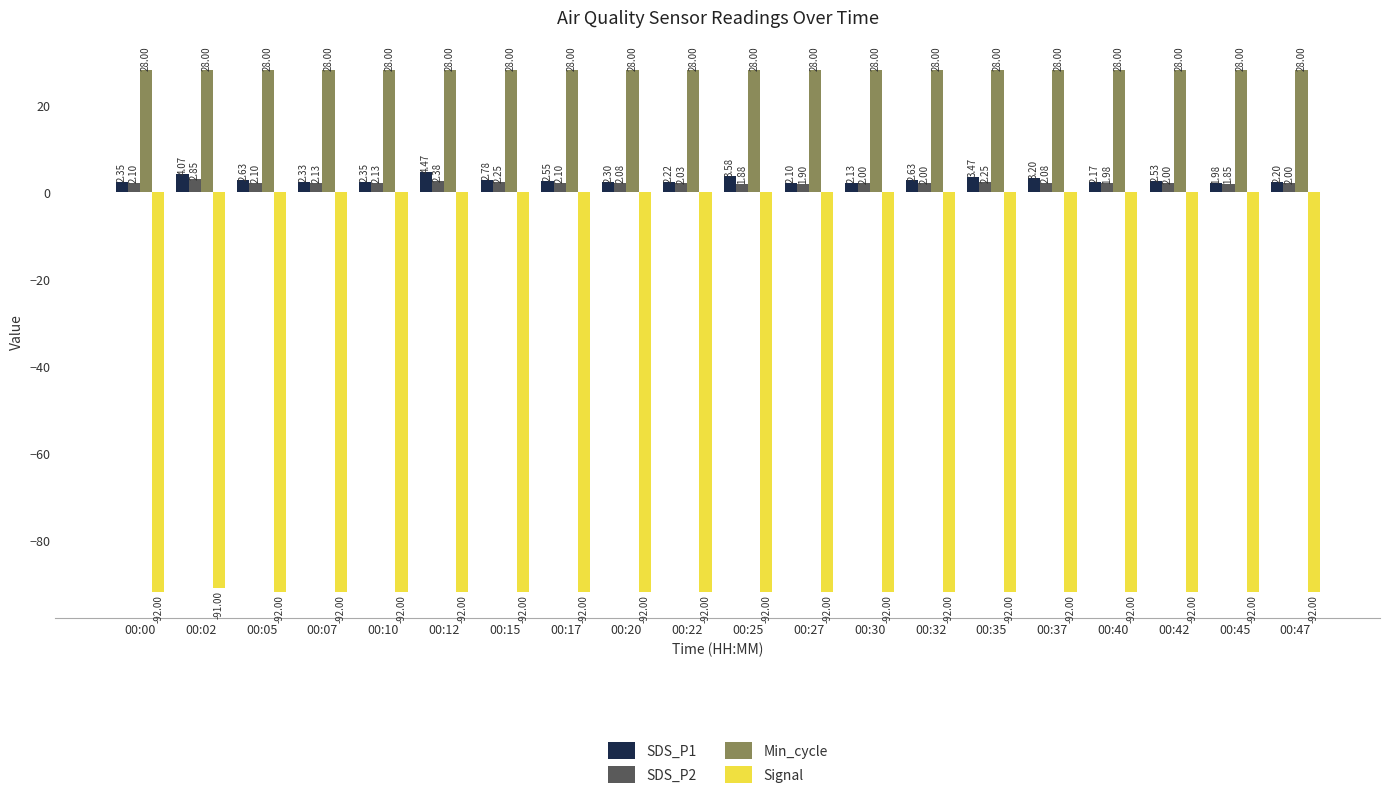

Count the number of categories in the chart.

20